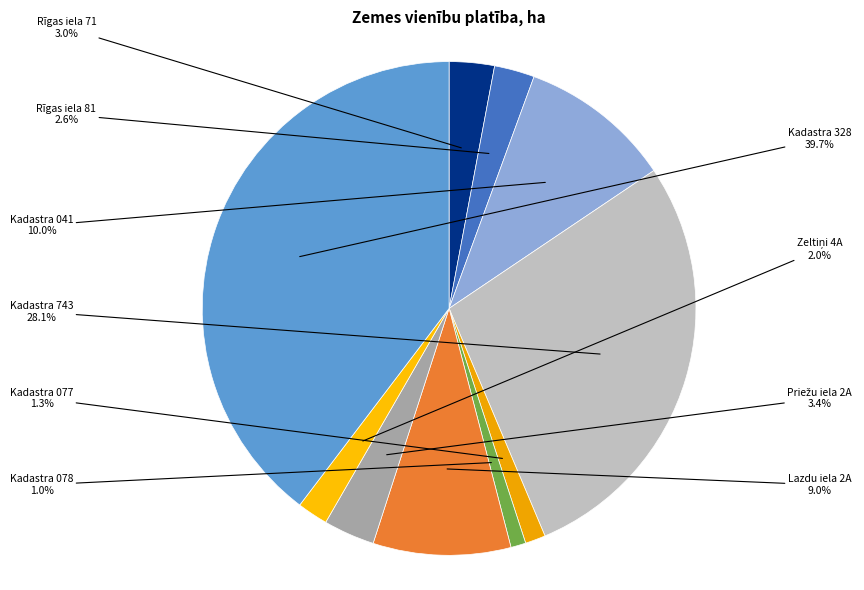

Do Rīgas iela 81 and Kadastra 743 together represent more than half of the pie?

No